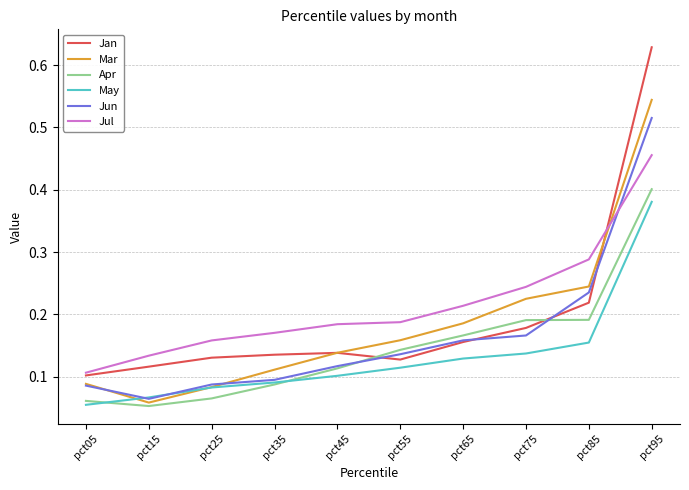

Which series has the widest spread of values?

Jan